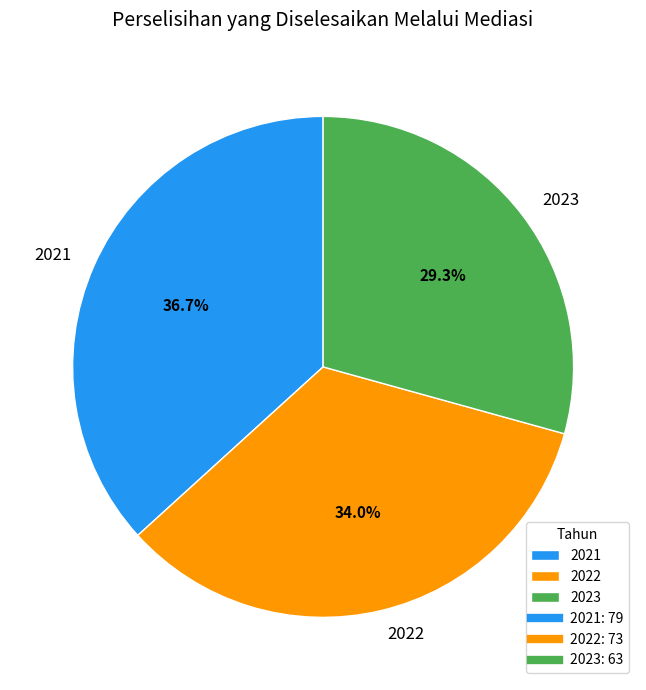

Which category has the biggest portion of the pie?

2021